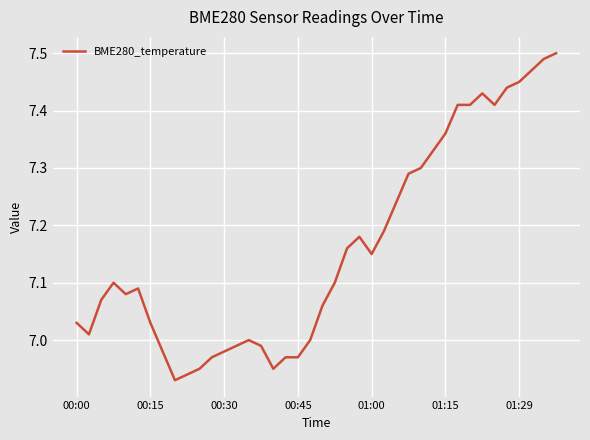

What is the difference between the maximum and minimum values?

0.6